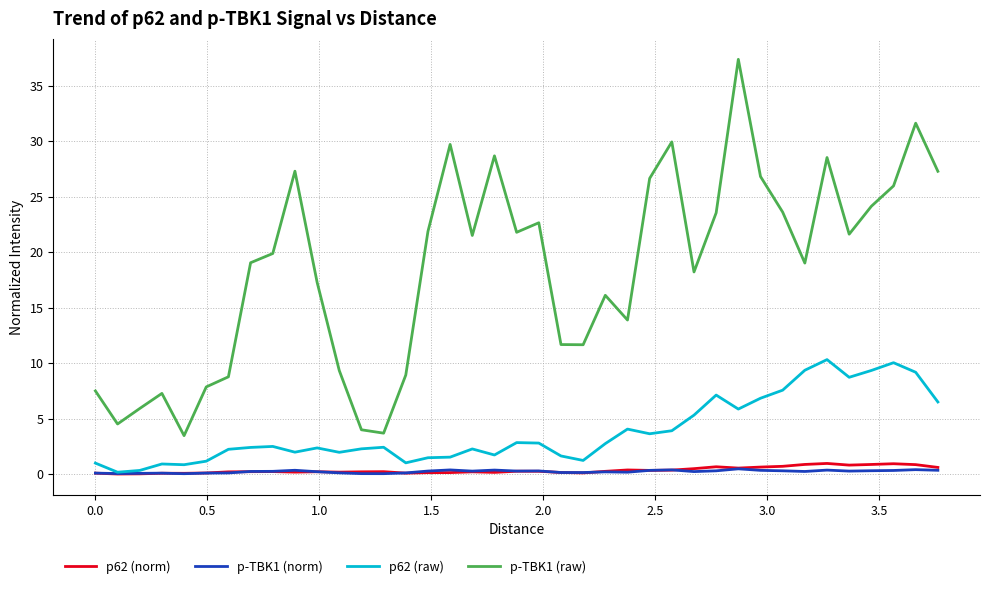

What is the highest value of the p62 (norm) series?

1.0